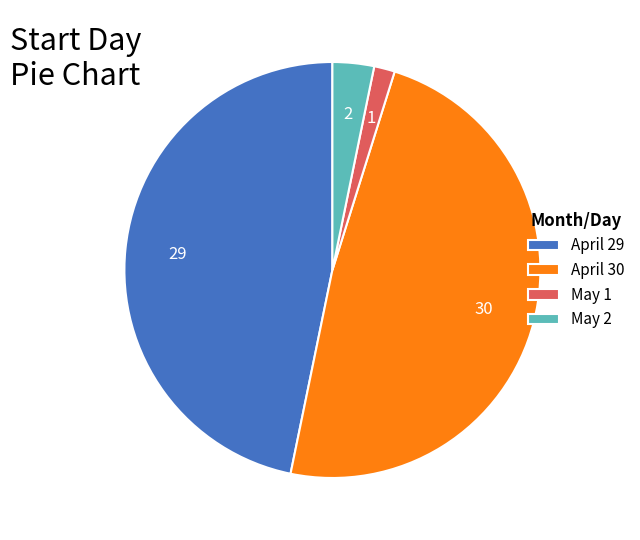

Is there any slice that represents more than half of the pie?

No